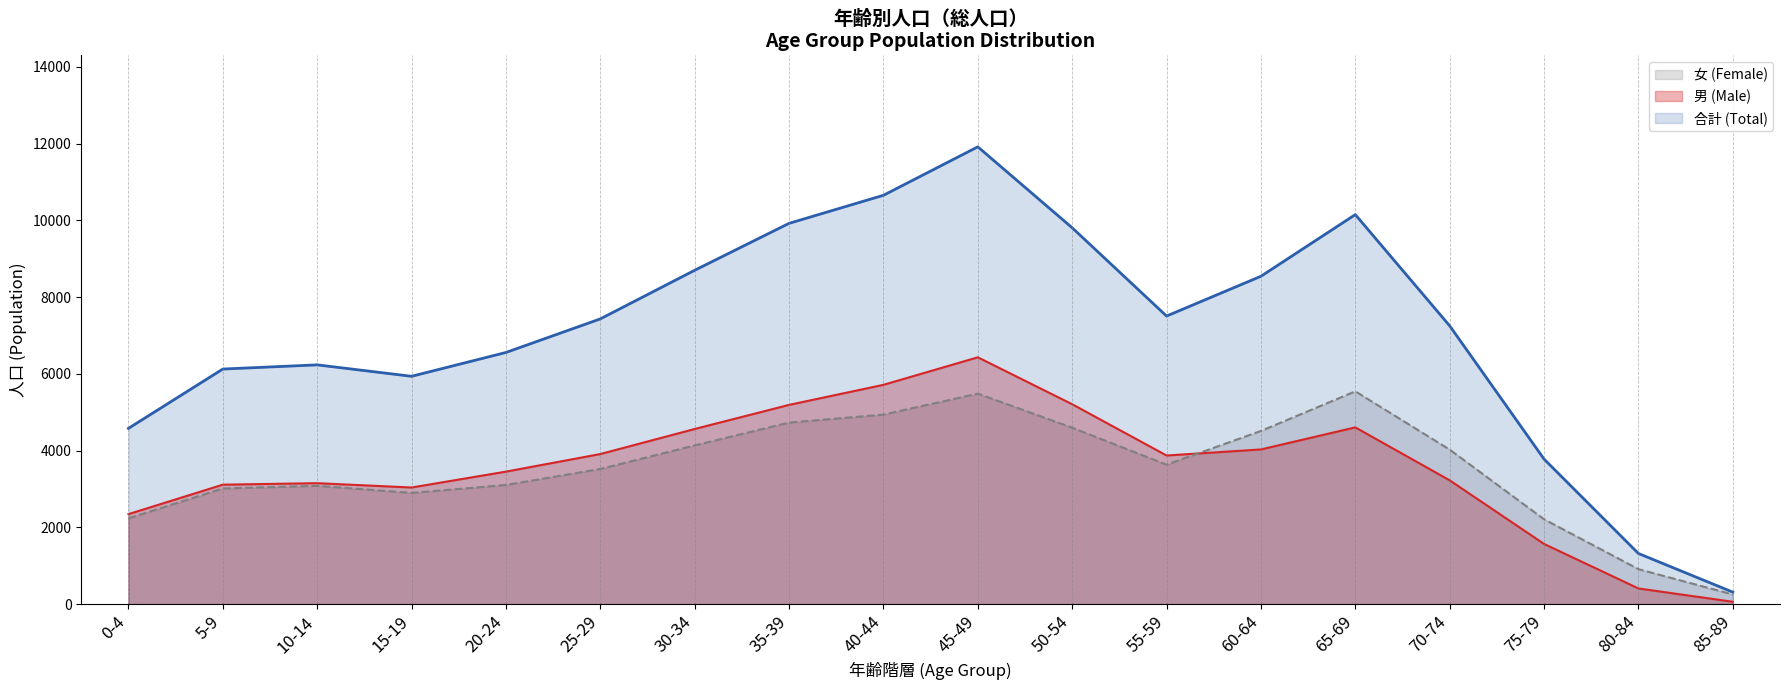

True or false: 女 (Female) and 男 (Male) intersect in this chart.

True